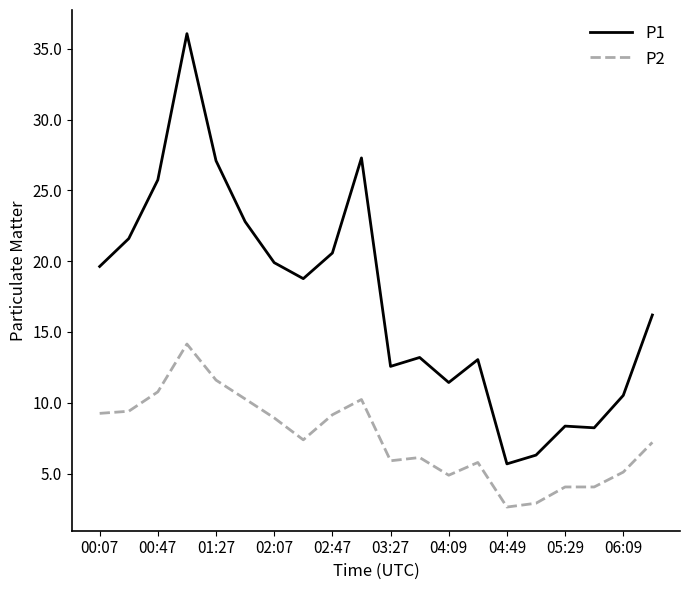

How many lines are shown in the chart?

2